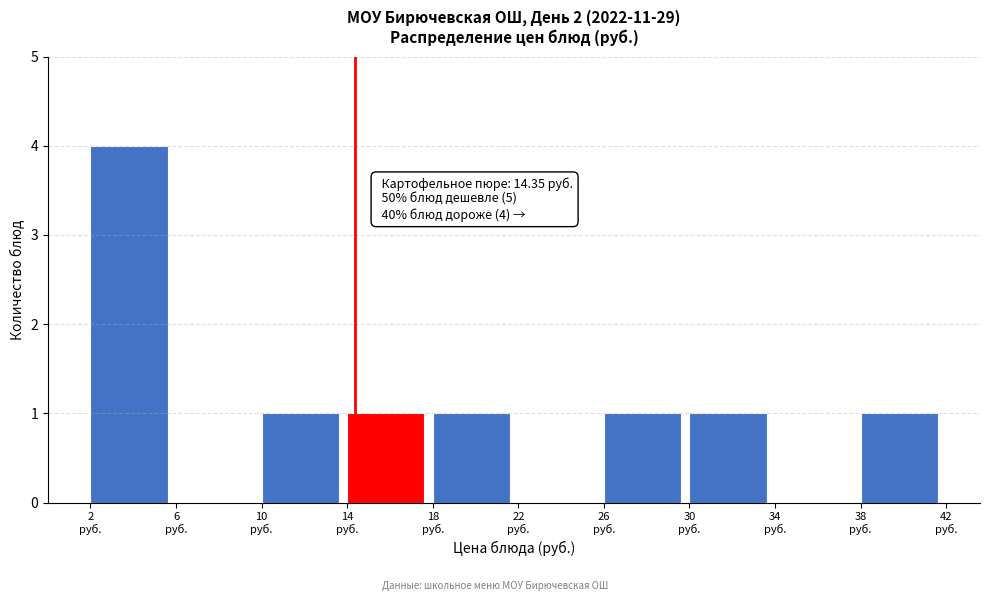

Which range on the x-axis has the tallest bar?

2 to 6